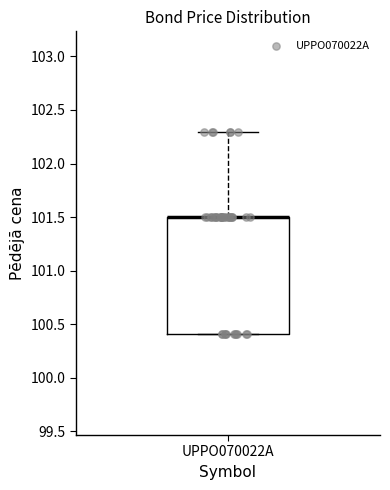

Read this box plot against the y-axis: the position of the median line, the range covered by the box, and the ends of both whiskers. The values are not printed on the chart, so give them approximately, as read against the axis.

median 101.5 (drawn on the box's upper edge), box 100.4 to 101.5, whiskers 100.4 to 102.3